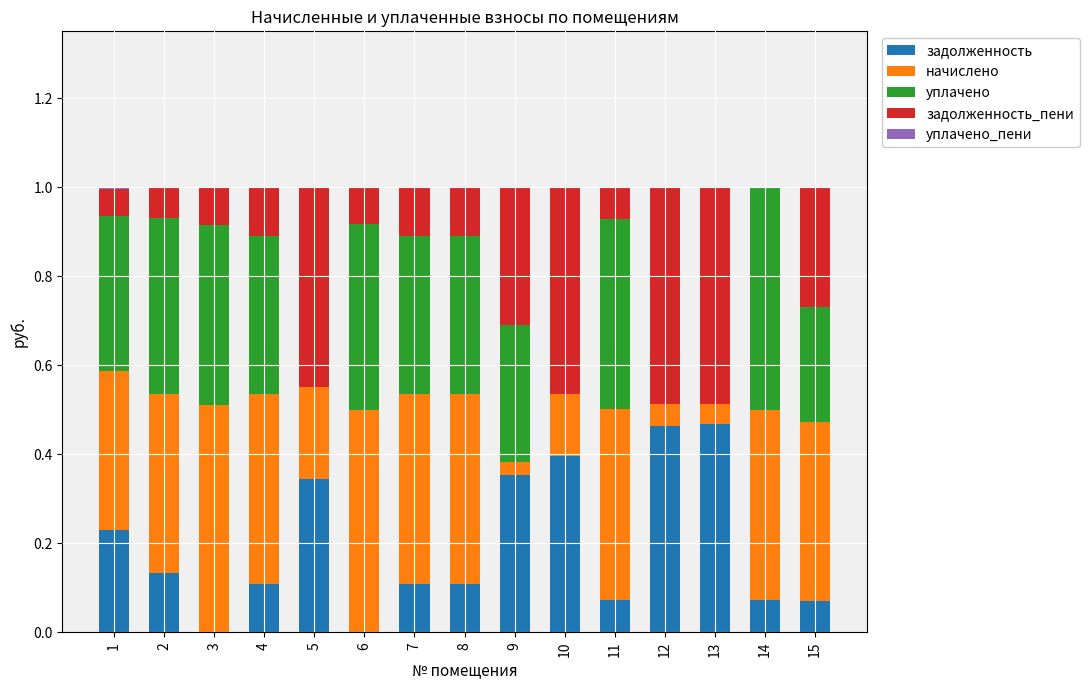

The value of задолженность at 1 is 0.2. True or false?

True